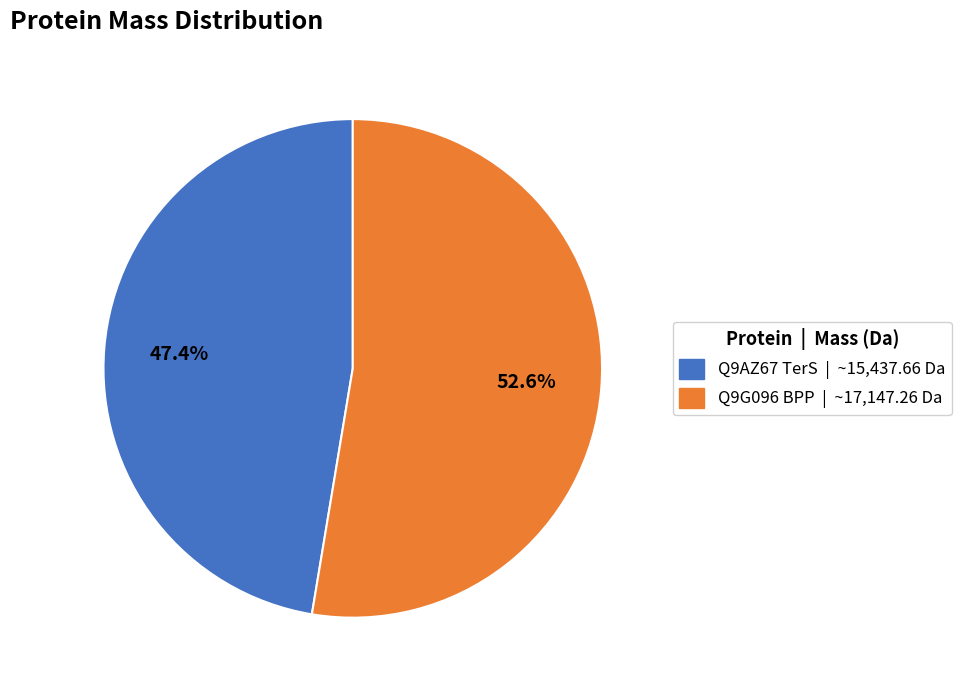

How many segments does this pie chart have?

2